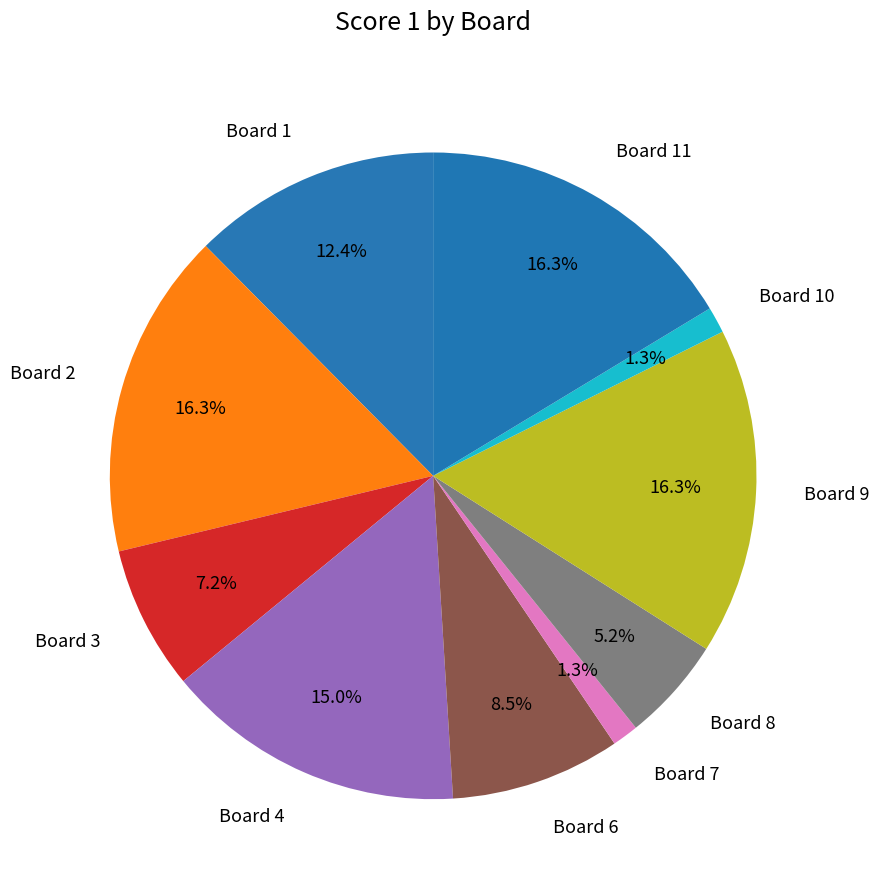

How many segments does this pie chart have?

10